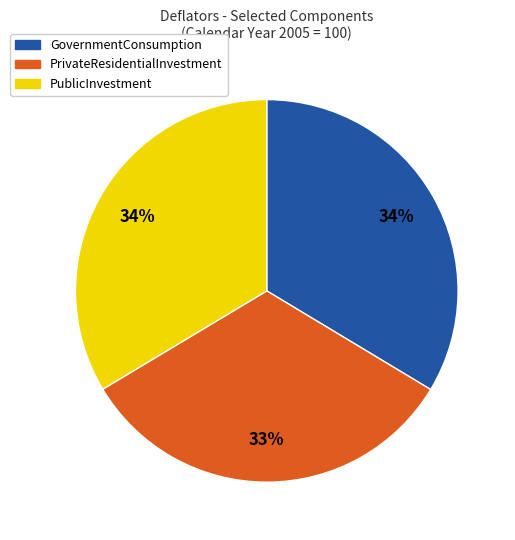

Does any single category account for the majority?

No